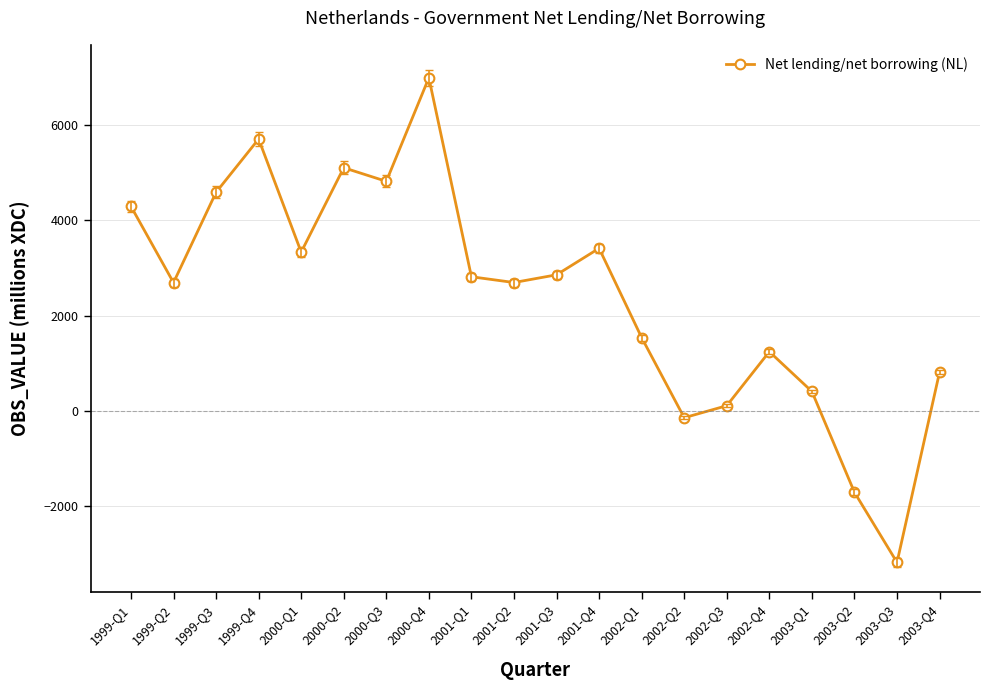

Which has a higher value, 2002-Q3 or 2000-Q1?

2000-Q1